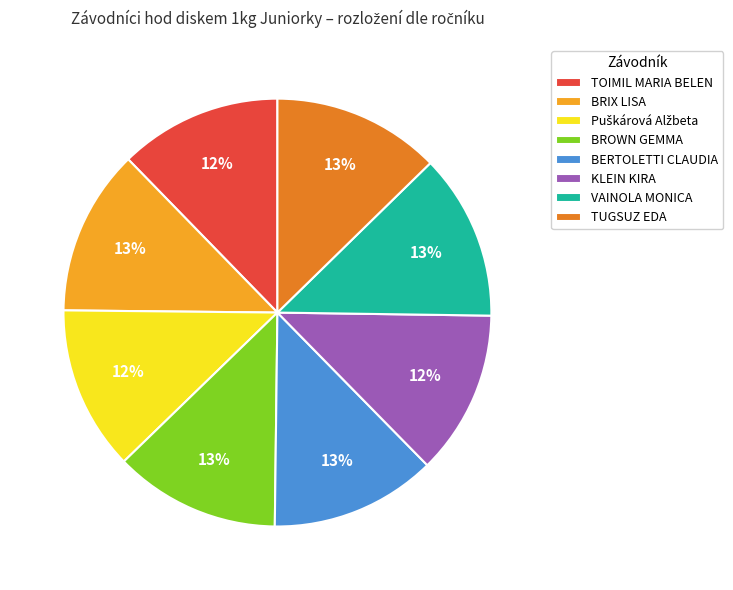

To the nearest percent, what is the average slice percentage?

12%